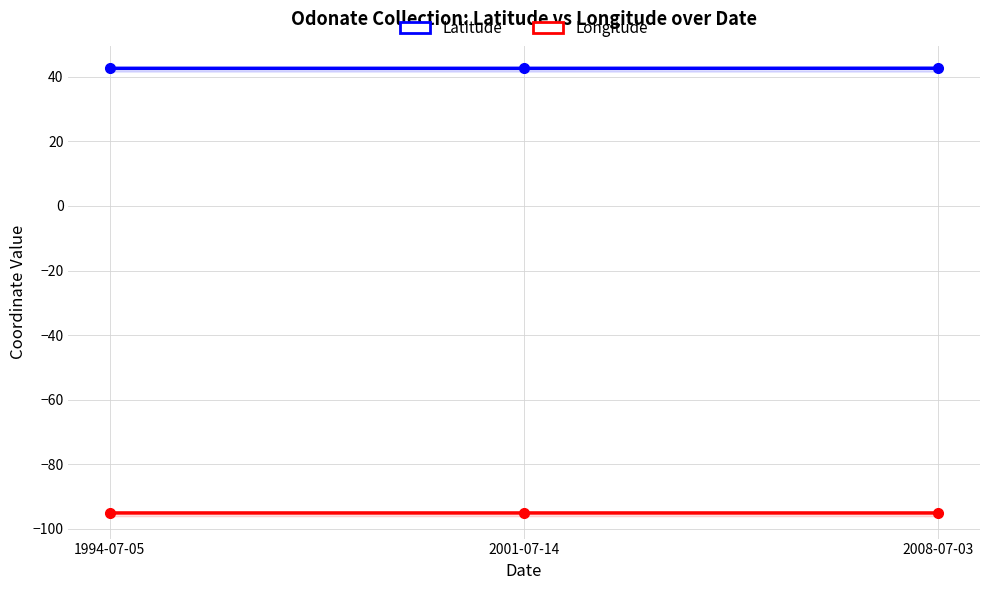

What position from the right is 1994-07-05?

3